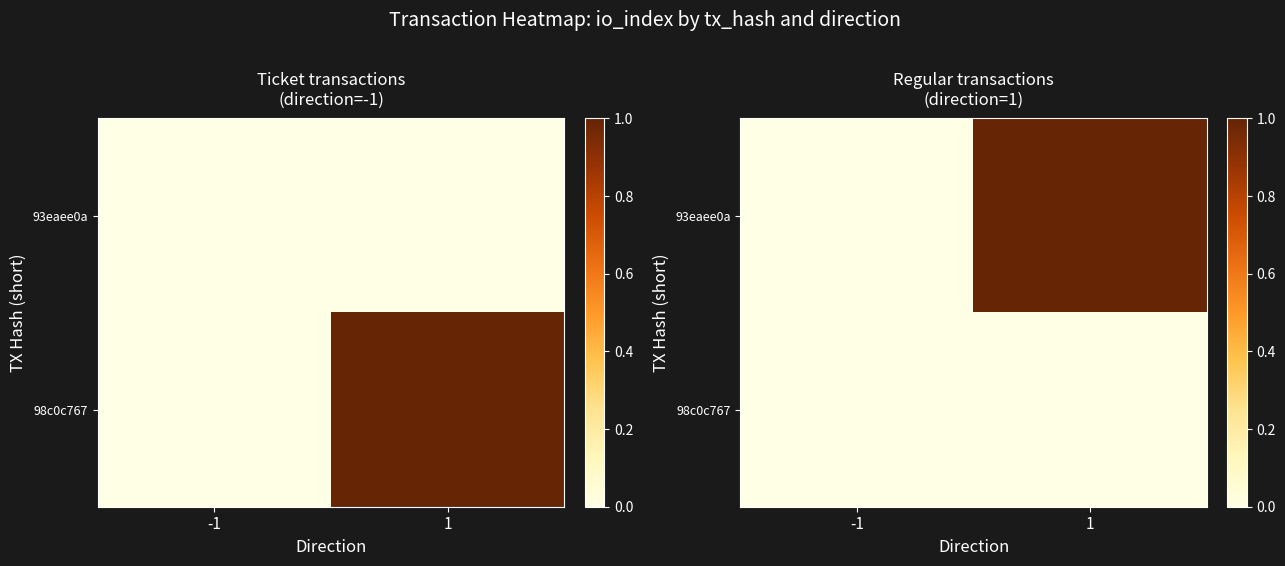

List the series in order of their peak value, lowest first.

98c0c767, 93eaee0a